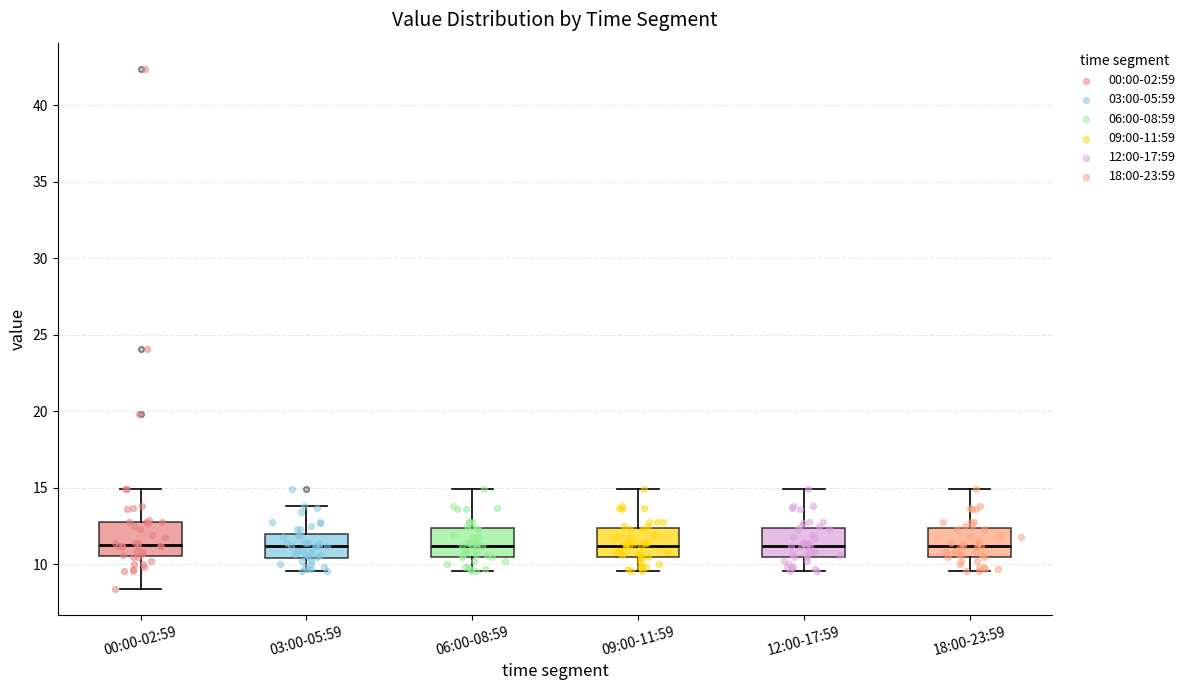

Reading left to right, transcribe this box plot: for each box, give where its median line is, the range the box spans, and where its two whiskers end, as read against the y-axis. The values are not printed on the chart, so give them approximately, as read against the axis.

00:00-02:59: median 11.5, box 10.5 to 13.0, whiskers 8.5 to 15.0
03:00-05:59: median 11.0, box 10.5 to 12.0, whiskers 9.5 to 14.0
06:00-08:59: median 11.0, box 10.5 to 12.5, whiskers 9.5 to 15.0
09:00-11:59: median 11.0, box 10.5 to 12.5, whiskers 9.5 to 15.0
12:00-17:59: median 11.0, box 10.5 to 12.5, whiskers 9.5 to 15.0
18:00-23:59: median 11.0, box 10.5 to 12.5, whiskers 9.5 to 15.0